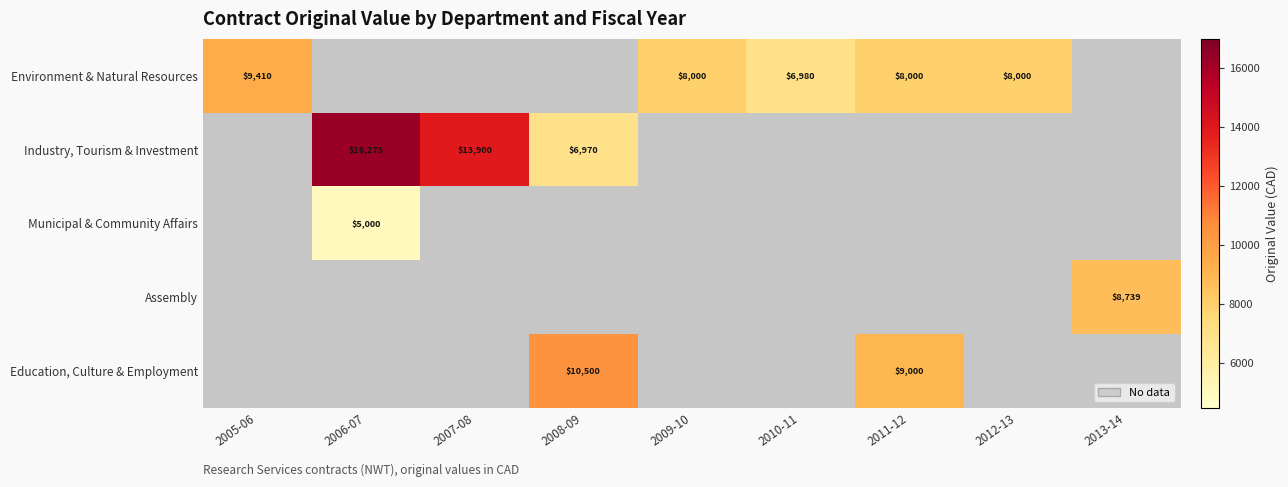

What is the greatest value displayed?

16275.0